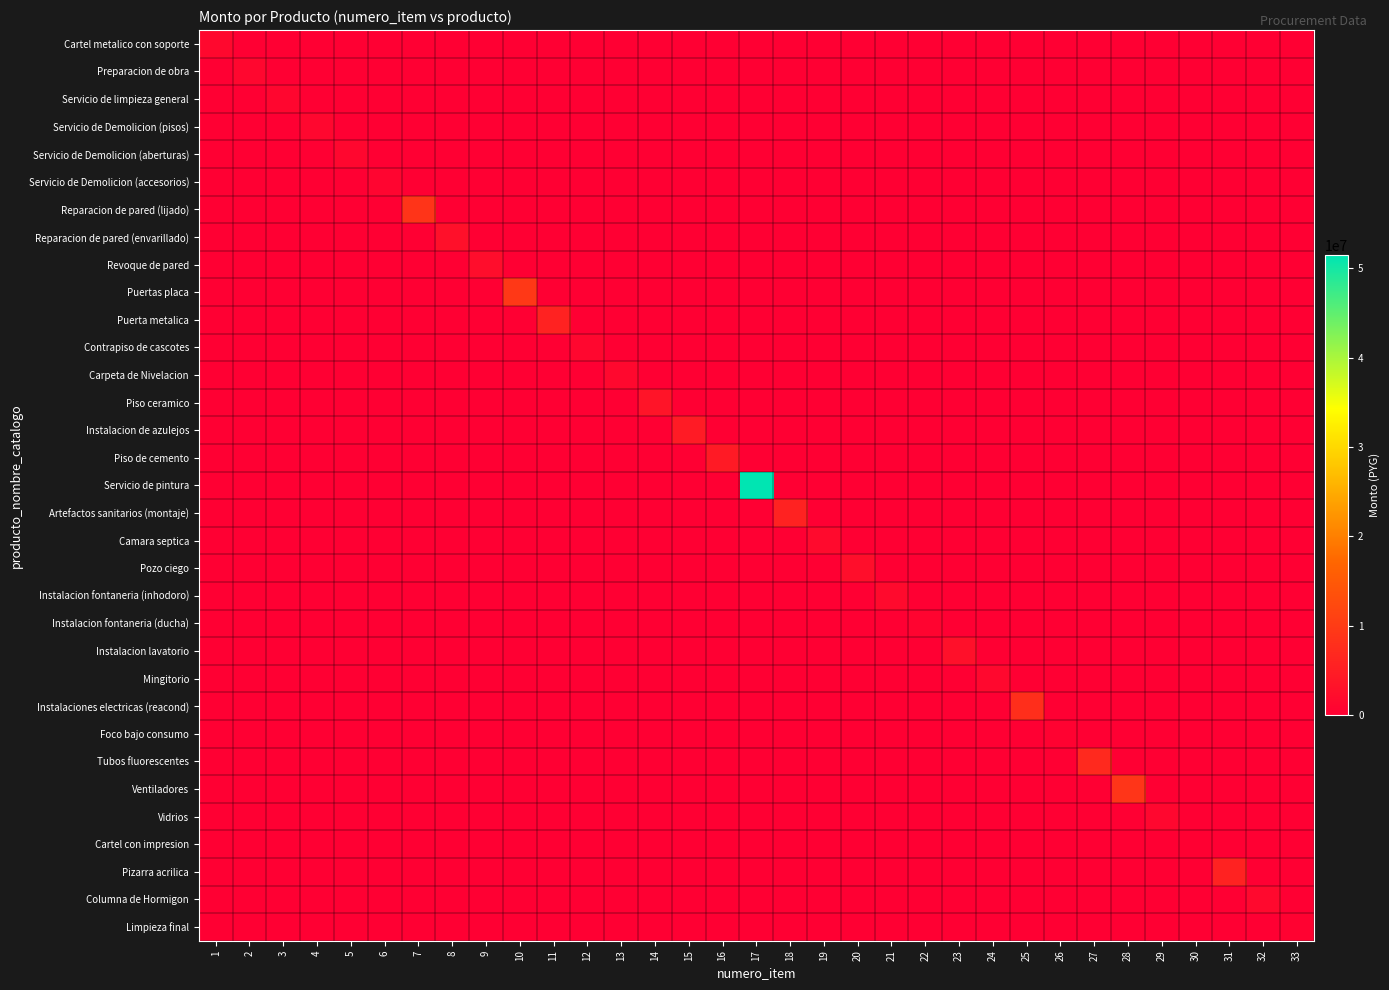

Reading right to left, transcribe all the data shown in this chart.

Cartel metalico con soporte: 33=0	32=0	31=0	30=0	29=0	28=0	27=0	26=0	25=0	24=0	23=0	22=0	21=0	20=0	19=0	18=0	17=0	16=0	15=0	14=0	13=0	12=0	11=0	10=0	9=0	8=0	7=0	6=0	5=0	4=0	3=0	2=0	1=1450000
Preparacion de obra: 33=0	32=0	31=0	30=0	29=0	28=0	27=0	26=0	25=0	24=0	23=0	22=0	21=0	20=0	19=0	18=0	17=0	16=0	15=0	14=0	13=0	12=0	11=0	10=0	9=0	8=0	7=0	6=0	5=0	4=0	3=0	2=1400000	1=0
Servicio de limpieza general: 33=0	32=0	31=0	30=0	29=0	28=0	27=0	26=0	25=0	24=0	23=0	22=0	21=0	20=0	19=0	18=0	17=0	16=0	15=0	14=0	13=0	12=0	11=0	10=0	9=0	8=0	7=0	6=0	5=0	4=0	3=1140000	2=0	1=0
Servicio de Demolicion (pisos): 33=0	32=0	31=0	30=0	29=0	28=0	27=0	26=0	25=0	24=0	23=0	22=0	21=0	20=0	19=0	18=0	17=0	16=0	15=0	14=0	13=0	12=0	11=0	10=0	9=0	8=0	7=0	6=0	5=0	4=1372500	3=0	2=0	1=0
Servicio de Demolicion (aberturas): 33=0	32=0	31=0	30=0	29=0	28=0	27=0	26=0	25=0	24=0	23=0	22=0	21=0	20=0	19=0	18=0	17=0	16=0	15=0	14=0	13=0	12=0	11=0	10=0	9=0	8=0	7=0	6=0	5=1210000	4=0	3=0	2=0	1=0
Servicio de Demolicion (accesorios): 33=0	32=0	31=0	30=0	29=0	28=0	27=0	26=0	25=0	24=0	23=0	22=0	21=0	20=0	19=0	18=0	17=0	16=0	15=0	14=0	13=0	12=0	11=0	10=0	9=0	8=0	7=0	6=950000	5=0	4=0	3=0	2=0	1=0
Reparacion de pared (lijado): 33=0	32=0	31=0	30=0	29=0	28=0	27=0	26=0	25=0	24=0	23=0	22=0	21=0	20=0	19=0	18=0	17=0	16=0	15=0	14=0	13=0	12=0	11=0	10=0	9=0	8=0	7=8865000	6=0	5=0	4=0	3=0	2=0	1=0
Reparacion de pared (envarillado): 33=0	32=0	31=0	30=0	29=0	28=0	27=0	26=0	25=0	24=0	23=0	22=0	21=0	20=0	19=0	18=0	17=0	16=0	15=0	14=0	13=0	12=0	11=0	10=0	9=0	8=2900000	7=0	6=0	5=0	4=0	3=0	2=0	1=0
Revoque de pared: 33=0	32=0	31=0	30=0	29=0	28=0	27=0	26=0	25=0	24=0	23=0	22=0	21=0	20=0	19=0	18=0	17=0	16=0	15=0	14=0	13=0	12=0	11=0	10=0	9=2400000	8=0	7=0	6=0	5=0	4=0	3=0	2=0	1=0
Puertas placa: 33=0	32=0	31=0	30=0	29=0	28=0	27=0	26=0	25=0	24=0	23=0	22=0	21=0	20=0	19=0	18=0	17=0	16=0	15=0	14=0	13=0	12=0	11=0	10=9600000	9=0	8=0	7=0	6=0	5=0	4=0	3=0	2=0	1=0
Puerta metalica: 33=0	32=0	31=0	30=0	29=0	28=0	27=0	26=0	25=0	24=0	23=0	22=0	21=0	20=0	19=0	18=0	17=0	16=0	15=0	14=0	13=0	12=0	11=5850000	10=0	9=0	8=0	7=0	6=0	5=0	4=0	3=0	2=0	1=0
Contrapiso de cascotes: 33=0	32=0	31=0	30=0	29=0	28=0	27=0	26=0	25=0	24=0	23=0	22=0	21=0	20=0	19=0	18=0	17=0	16=0	15=0	14=0	13=0	12=1347500	11=0	10=0	9=0	8=0	7=0	6=0	5=0	4=0	3=0	2=0	1=0
Carpeta de Nivelacion: 33=0	32=0	31=0	30=0	29=0	28=0	27=0	26=0	25=0	24=0	23=0	22=0	21=0	20=0	19=0	18=0	17=0	16=0	15=0	14=0	13=1463000	12=0	11=0	10=0	9=0	8=0	7=0	6=0	5=0	4=0	3=0	2=0	1=0
Piso ceramico: 33=0	32=0	31=0	30=0	29=0	28=0	27=0	26=0	25=0	24=0	23=0	22=0	21=0	20=0	19=0	18=0	17=0	16=0	15=0	14=3465000	13=0	12=0	11=0	10=0	9=0	8=0	7=0	6=0	5=0	4=0	3=0	2=0	1=0
Instalacion de azulejos: 33=0	32=0	31=0	30=0	29=0	28=0	27=0	26=0	25=0	24=0	23=0	22=0	21=0	20=0	19=0	18=0	17=0	16=0	15=4664000	14=0	13=0	12=0	11=0	10=0	9=0	8=0	7=0	6=0	5=0	4=0	3=0	2=0	1=0
Piso de cemento: 33=0	32=0	31=0	30=0	29=0	28=0	27=0	26=0	25=0	24=0	23=0	22=0	21=0	20=0	19=0	18=0	17=0	16=4565800	15=0	14=0	13=0	12=0	11=0	10=0	9=0	8=0	7=0	6=0	5=0	4=0	3=0	2=0	1=0
Servicio de pintura: 33=0	32=0	31=0	30=0	29=0	28=0	27=0	26=0	25=0	24=0	23=0	22=0	21=0	20=0	19=0	18=0	17=51417000	16=0	15=0	14=0	13=0	12=0	11=0	10=0	9=0	8=0	7=0	6=0	5=0	4=0	3=0	2=0	1=0
Artefactos sanitarios (montaje): 33=0	32=0	31=0	30=0	29=0	28=0	27=0	26=0	25=0	24=0	23=0	22=0	21=0	20=0	19=0	18=5800000	17=0	16=0	15=0	14=0	13=0	12=0	11=0	10=0	9=0	8=0	7=0	6=0	5=0	4=0	3=0	2=0	1=0
Camara septica: 33=0	32=0	31=0	30=0	29=0	28=0	27=0	26=0	25=0	24=0	23=0	22=0	21=0	20=0	19=1900000	18=0	17=0	16=0	15=0	14=0	13=0	12=0	11=0	10=0	9=0	8=0	7=0	6=0	5=0	4=0	3=0	2=0	1=0
Pozo ciego: 33=0	32=0	31=0	30=0	29=0	28=0	27=0	26=0	25=0	24=0	23=0	22=0	21=0	20=2600000	19=0	18=0	17=0	16=0	15=0	14=0	13=0	12=0	11=0	10=0	9=0	8=0	7=0	6=0	5=0	4=0	3=0	2=0	1=0
Instalacion fontaneria (inhodoro): 33=0	32=0	31=0	30=0	29=0	28=0	27=0	26=0	25=0	24=0	23=0	22=0	21=1820000	20=0	19=0	18=0	17=0	16=0	15=0	14=0	13=0	12=0	11=0	10=0	9=0	8=0	7=0	6=0	5=0	4=0	3=0	2=0	1=0
Instalacion fontaneria (ducha): 33=0	32=0	31=0	30=0	29=0	28=0	27=0	26=0	25=0	24=0	23=0	22=840000	21=0	20=0	19=0	18=0	17=0	16=0	15=0	14=0	13=0	12=0	11=0	10=0	9=0	8=0	7=0	6=0	5=0	4=0	3=0	2=0	1=0
Instalacion lavatorio: 33=0	32=0	31=0	30=0	29=0	28=0	27=0	26=0	25=0	24=0	23=2880000	22=0	21=0	20=0	19=0	18=0	17=0	16=0	15=0	14=0	13=0	12=0	11=0	10=0	9=0	8=0	7=0	6=0	5=0	4=0	3=0	2=0	1=0
Mingitorio: 33=0	32=0	31=0	30=0	29=0	28=0	27=0	26=0	25=0	24=1560000	23=0	22=0	21=0	20=0	19=0	18=0	17=0	16=0	15=0	14=0	13=0	12=0	11=0	10=0	9=0	8=0	7=0	6=0	5=0	4=0	3=0	2=0	1=0
Instalaciones electricas (reacond): 33=0	32=0	31=0	30=0	29=0	28=0	27=0	26=0	25=7900000	24=0	23=0	22=0	21=0	20=0	19=0	18=0	17=0	16=0	15=0	14=0	13=0	12=0	11=0	10=0	9=0	8=0	7=0	6=0	5=0	4=0	3=0	2=0	1=0
Foco bajo consumo: 33=0	32=0	31=0	30=0	29=0	28=0	27=0	26=560000	25=0	24=0	23=0	22=0	21=0	20=0	19=0	18=0	17=0	16=0	15=0	14=0	13=0	12=0	11=0	10=0	9=0	8=0	7=0	6=0	5=0	4=0	3=0	2=0	1=0
Tubos fluorescentes: 33=0	32=0	31=0	30=0	29=0	28=0	27=7020000	26=0	25=0	24=0	23=0	22=0	21=0	20=0	19=0	18=0	17=0	16=0	15=0	14=0	13=0	12=0	11=0	10=0	9=0	8=0	7=0	6=0	5=0	4=0	3=0	2=0	1=0
Ventiladores: 33=0	32=0	31=0	30=0	29=0	28=9000000	27=0	26=0	25=0	24=0	23=0	22=0	21=0	20=0	19=0	18=0	17=0	16=0	15=0	14=0	13=0	12=0	11=0	10=0	9=0	8=0	7=0	6=0	5=0	4=0	3=0	2=0	1=0
Vidrios: 33=0	32=0	31=0	30=0	29=1300000	28=0	27=0	26=0	25=0	24=0	23=0	22=0	21=0	20=0	19=0	18=0	17=0	16=0	15=0	14=0	13=0	12=0	11=0	10=0	9=0	8=0	7=0	6=0	5=0	4=0	3=0	2=0	1=0
Cartel con impresion: 33=0	32=0	31=0	30=117000	29=0	28=0	27=0	26=0	25=0	24=0	23=0	22=0	21=0	20=0	19=0	18=0	17=0	16=0	15=0	14=0	13=0	12=0	11=0	10=0	9=0	8=0	7=0	6=0	5=0	4=0	3=0	2=0	1=0
Pizarra acrilica: 33=0	32=0	31=5880000	30=0	29=0	28=0	27=0	26=0	25=0	24=0	23=0	22=0	21=0	20=0	19=0	18=0	17=0	16=0	15=0	14=0	13=0	12=0	11=0	10=0	9=0	8=0	7=0	6=0	5=0	4=0	3=0	2=0	1=0
Columna de Hormigon: 33=0	32=1700000	31=0	30=0	29=0	28=0	27=0	26=0	25=0	24=0	23=0	22=0	21=0	20=0	19=0	18=0	17=0	16=0	15=0	14=0	13=0	12=0	11=0	10=0	9=0	8=0	7=0	6=0	5=0	4=0	3=0	2=0	1=0
Limpieza final: 33=600000	32=0	31=0	30=0	29=0	28=0	27=0	26=0	25=0	24=0	23=0	22=0	21=0	20=0	19=0	18=0	17=0	16=0	15=0	14=0	13=0	12=0	11=0	10=0	9=0	8=0	7=0	6=0	5=0	4=0	3=0	2=0	1=0